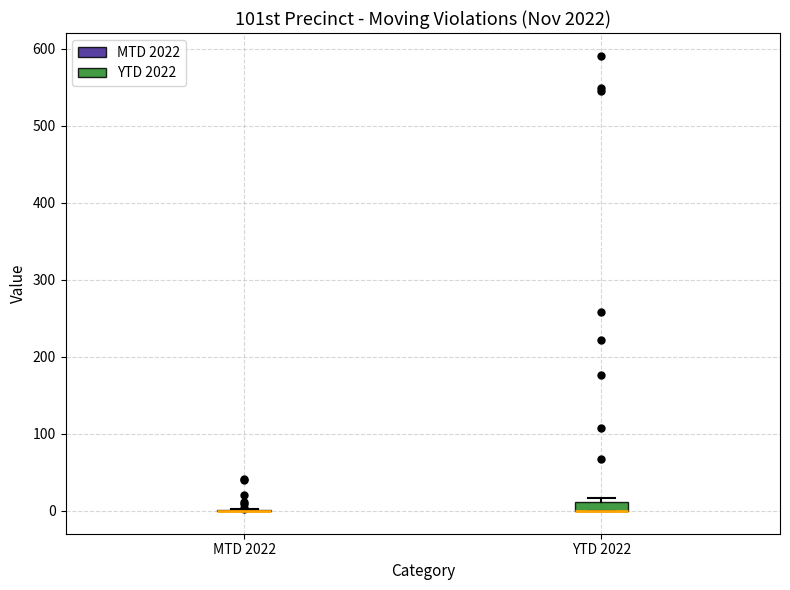

Which box is the tallest, from its lower edge to its upper edge?

YTD 2022